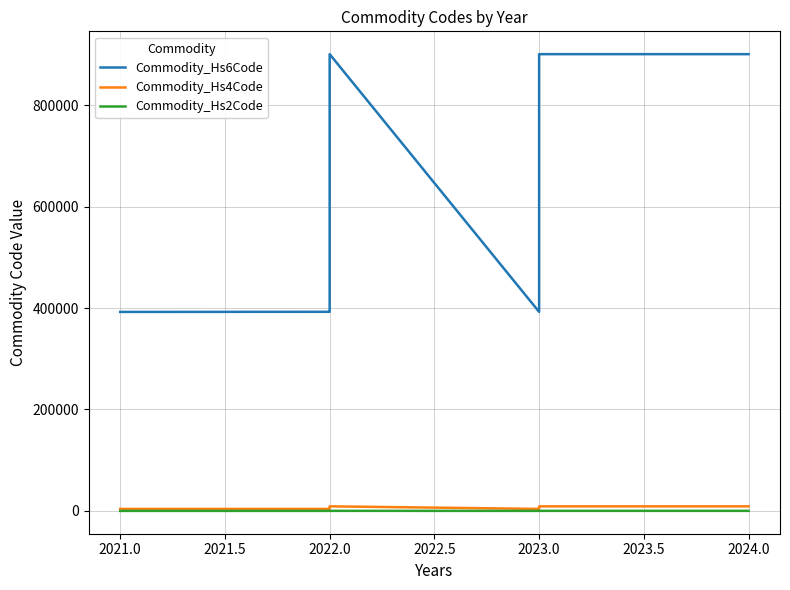

What is the difference between the maximum and second lowest values in the Commodity_Hs6Code series?

508209